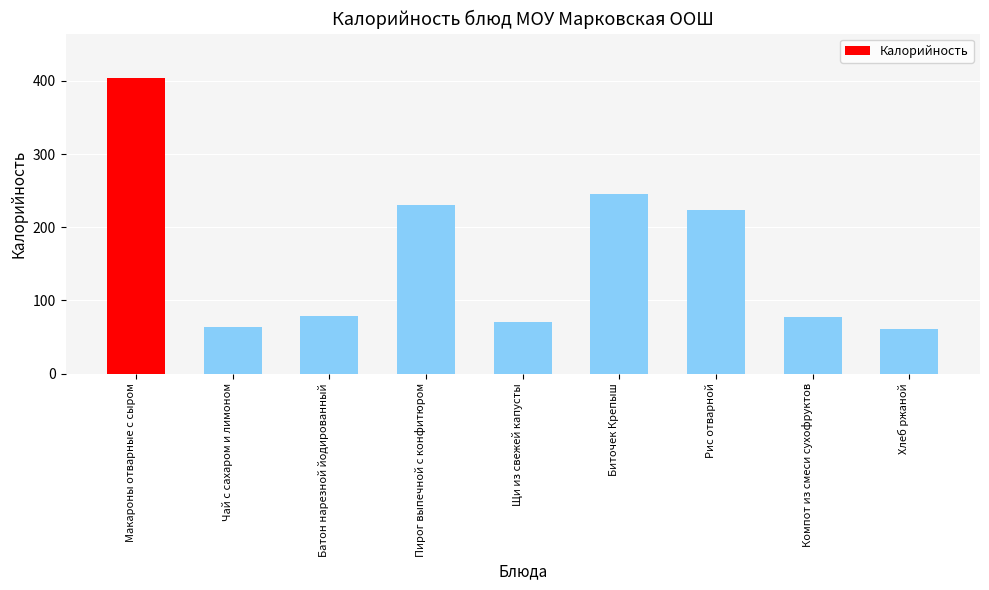

Reading left to right, extract all data points from this chart.

404	63	79	231	71	246	223	77	61